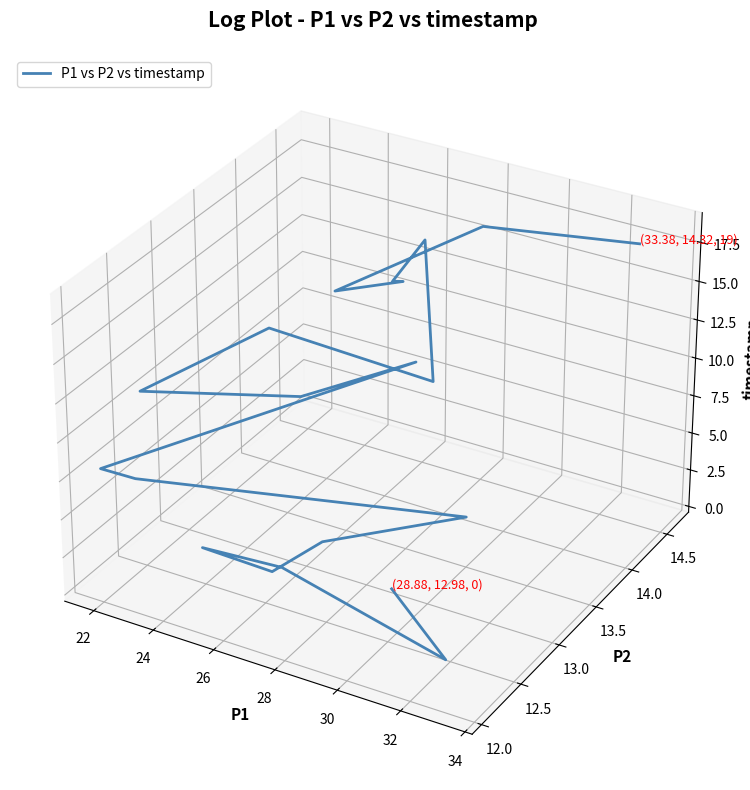

Is this an area chart (filled region under the line)?

No